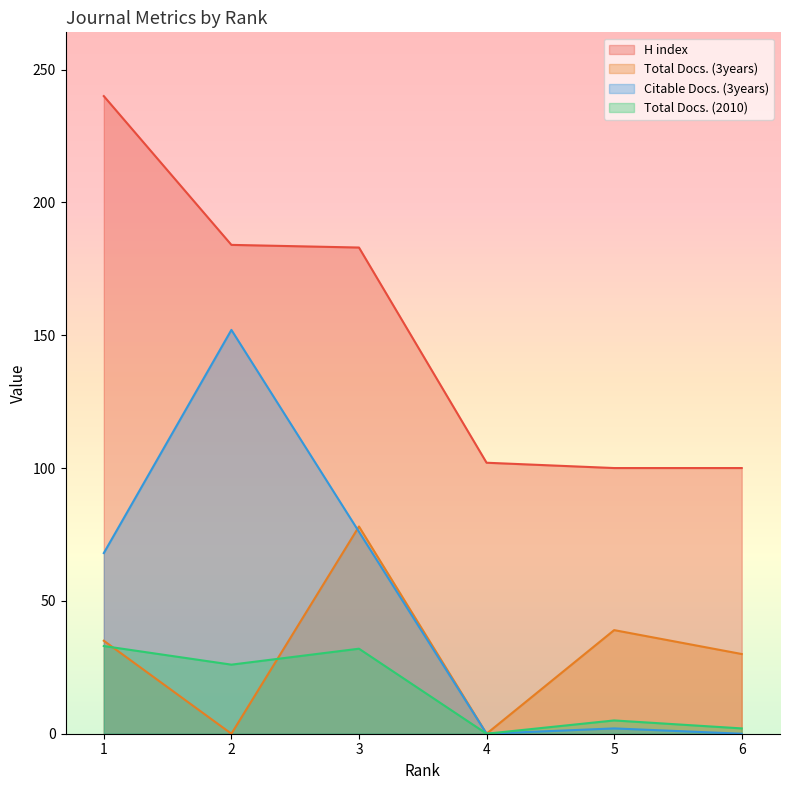

What are all the series names shown in the legend?

H index, Total Docs. (3years), Citable Docs. (3years), Total Docs. (2010)